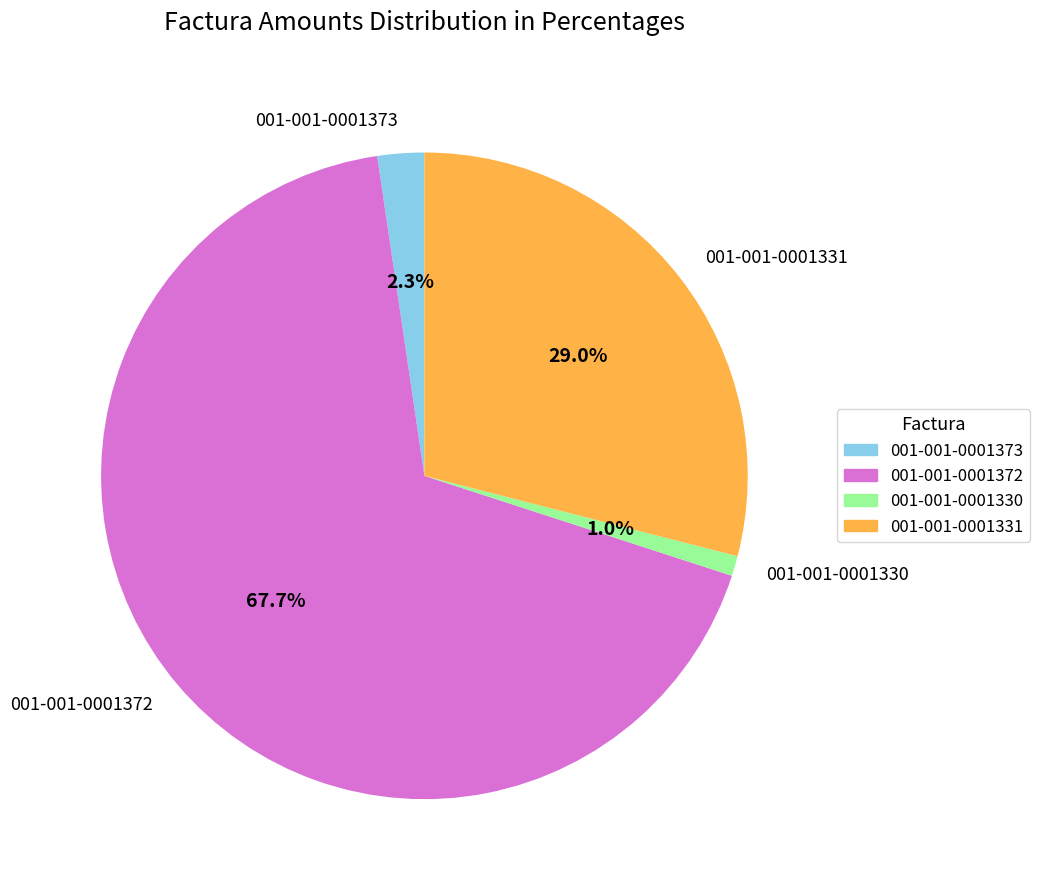

Between 001-001-0001331 and 001-001-0001373, which is larger?

001-001-0001331